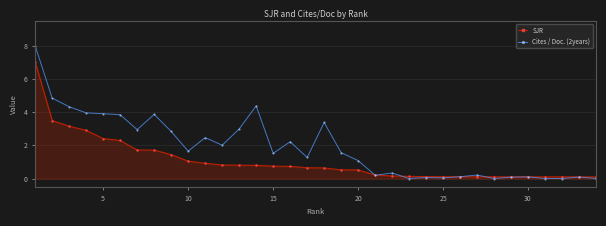

List the series in order of their overall mean, lowest first.

SJR, Cites / Doc. (2years)